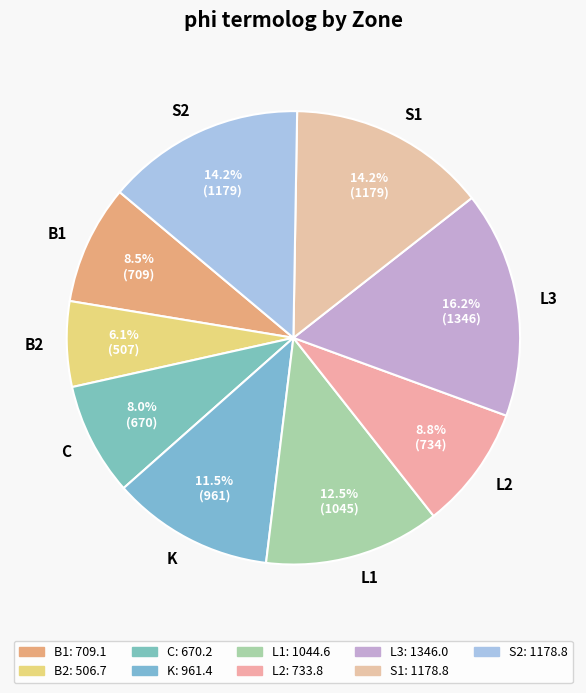

Combined, what portion of the pie is S1 and L2?

23.0%